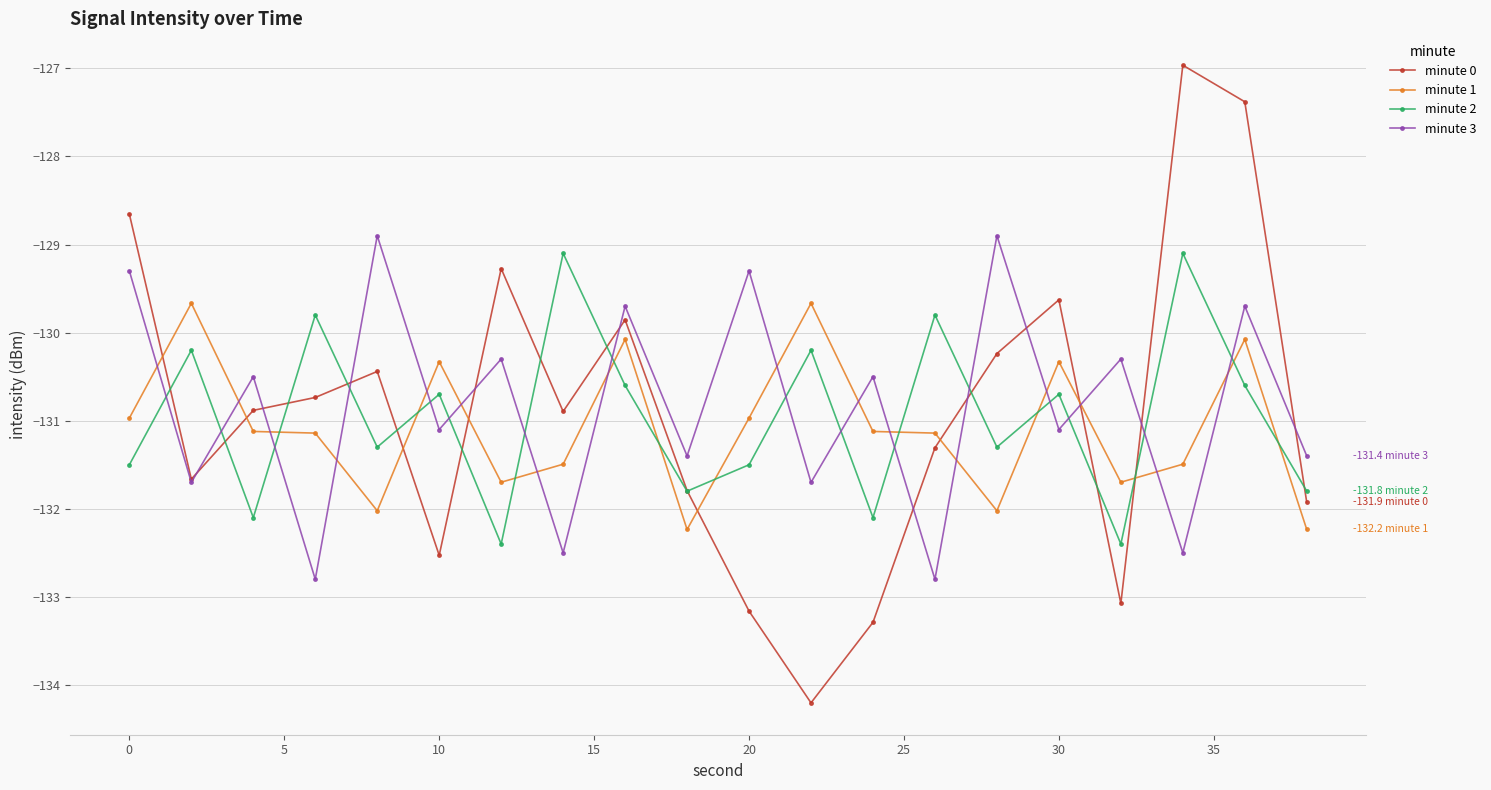

Which series has the largest range (max minus min)?

minute 0